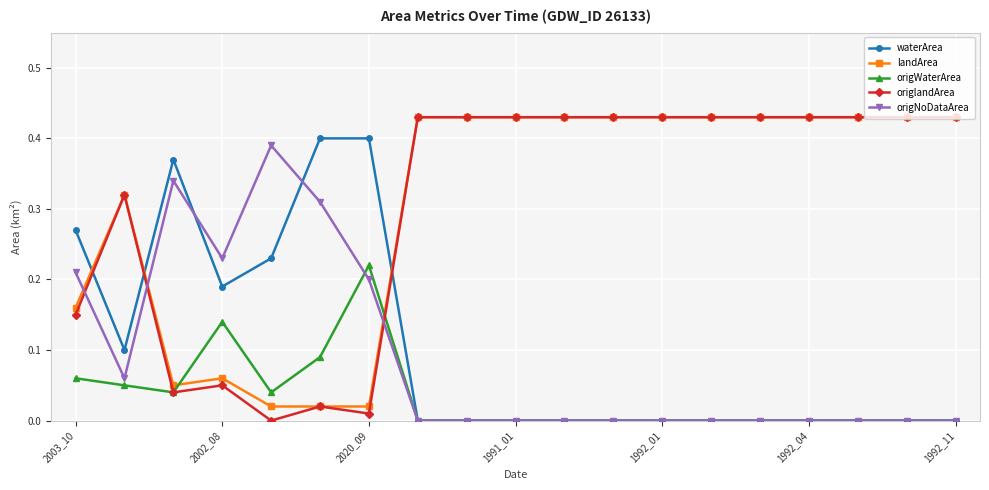

After their last crossing, which series has the higher values: landArea or origNoDataArea?

landArea